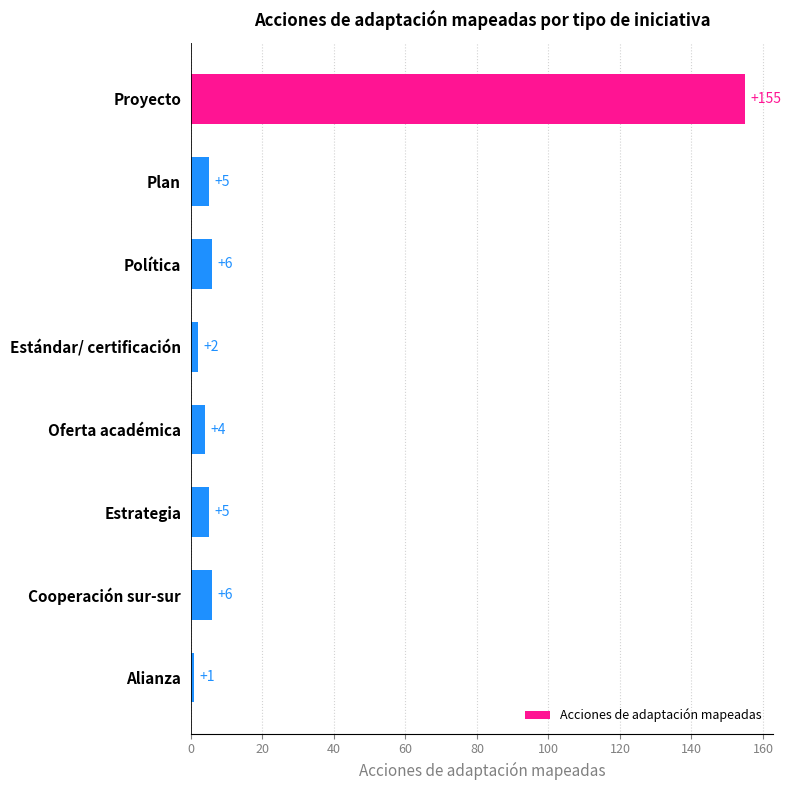

The chart shows a value of 6 at Política. True or false?

True